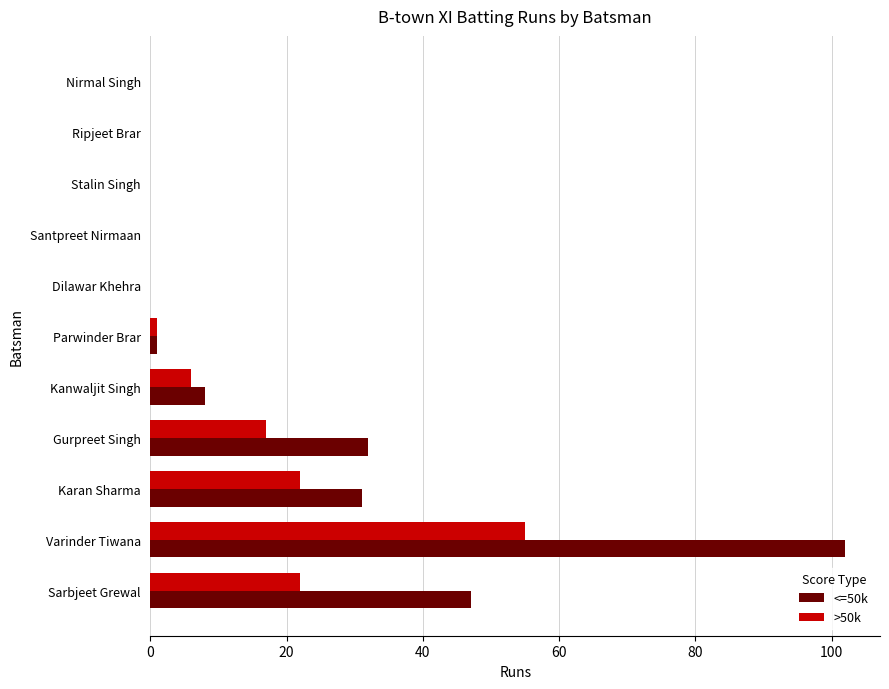

Count the number of data series in this chart.

2